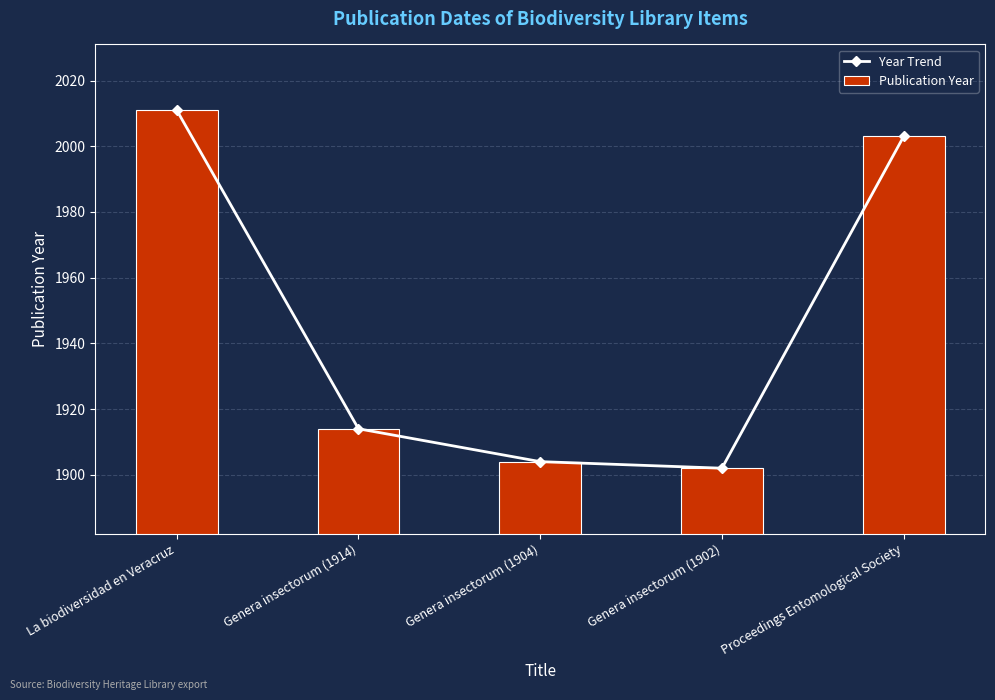

What is the lowest value of the Publication Year series?

1902